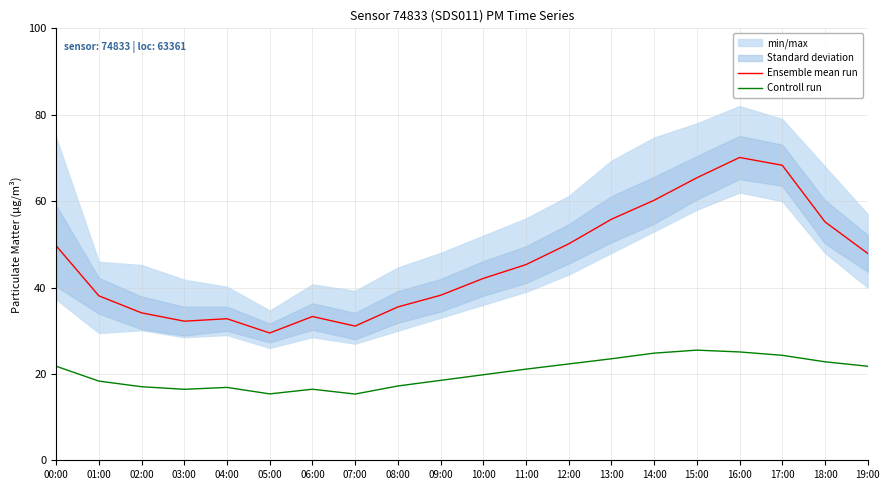

Rank the series by their maximum value, from lowest to highest.

Controll run, Ensemble mean run